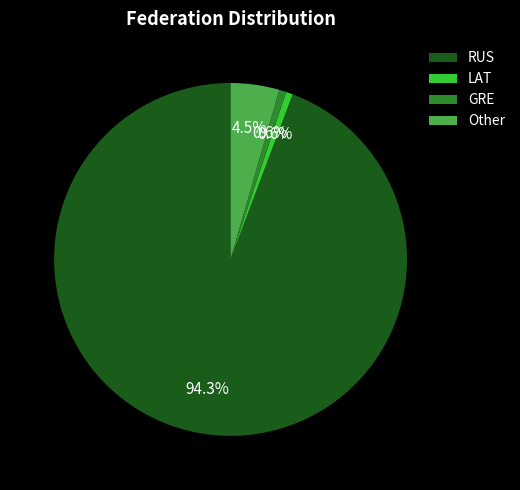

Which category has the biggest portion of the pie?

RUS